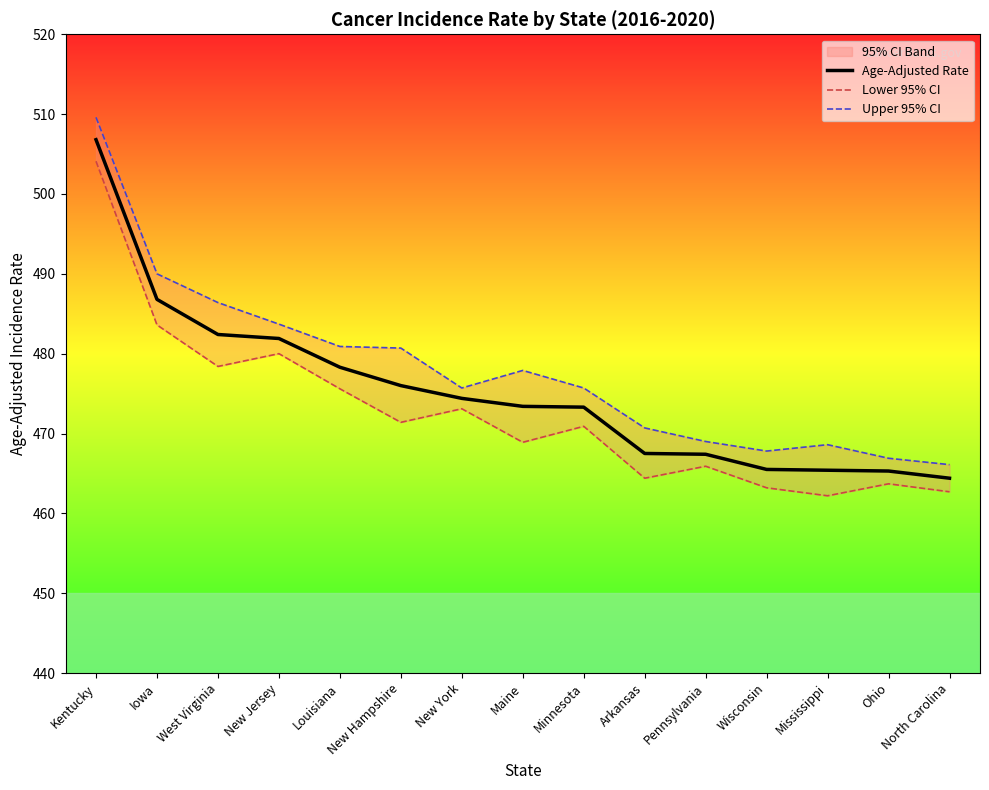

Rank the series by their average value, from lowest to highest.

Lower 95% CI, Age-Adjusted Rate, Upper 95% CI